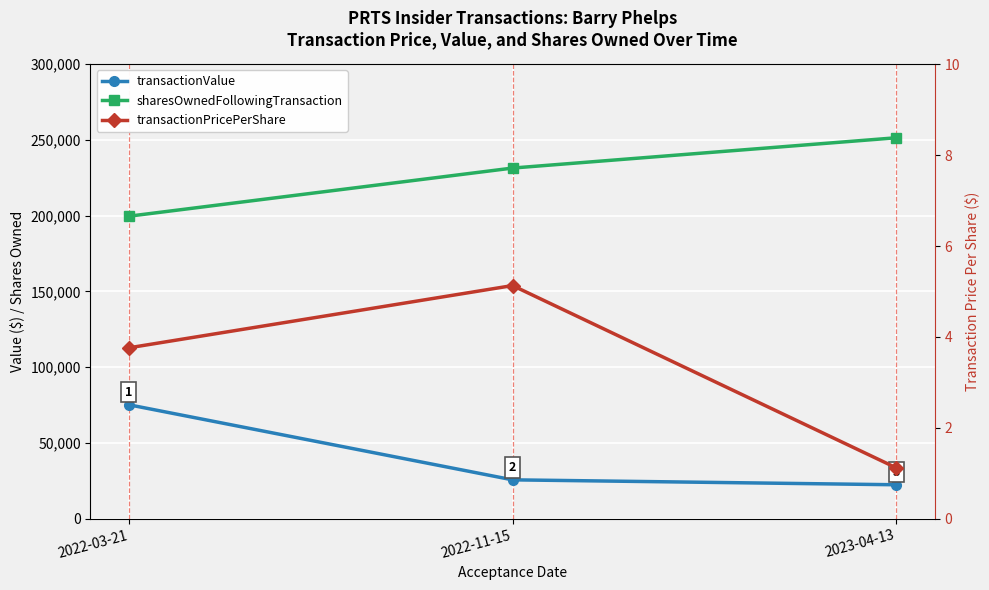

At which category is the sum across all series the highest?

2022-03-21